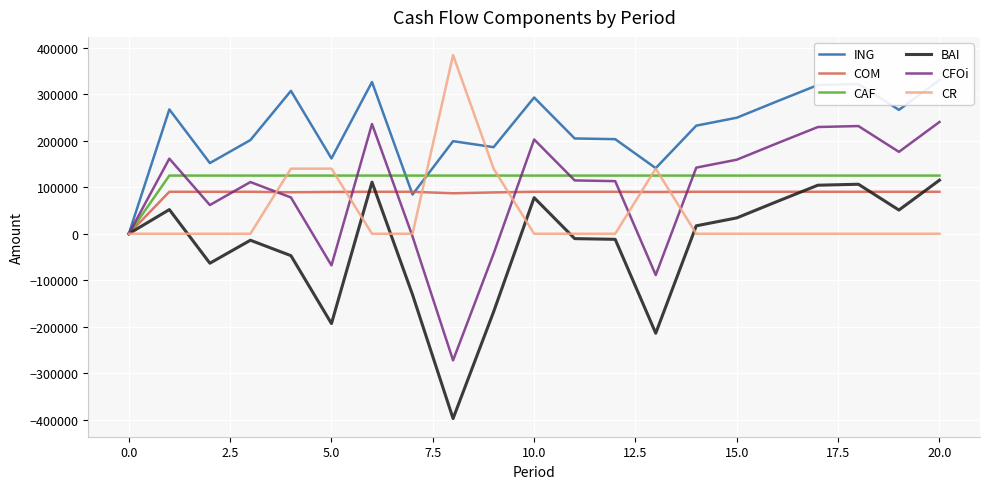

What is the highest value of the CAF series?

125000.0